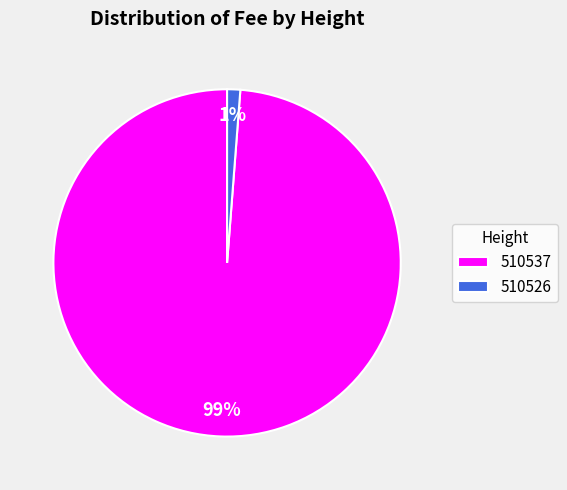

To the nearest percent, what percentage of the pie is 510537?

99%